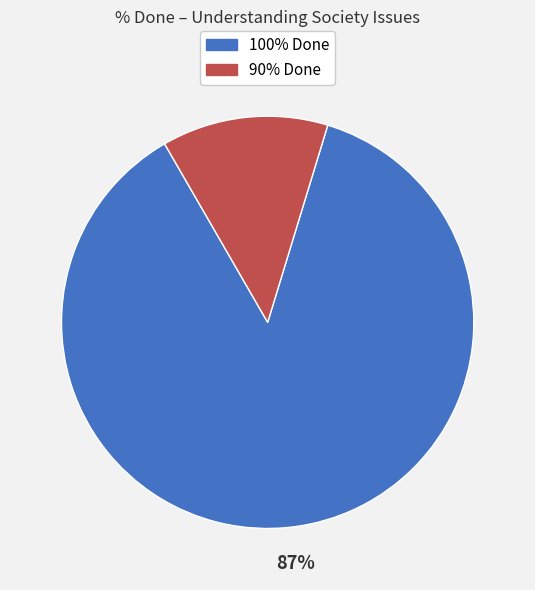

To the nearest percent, what is the average slice percentage?

50%